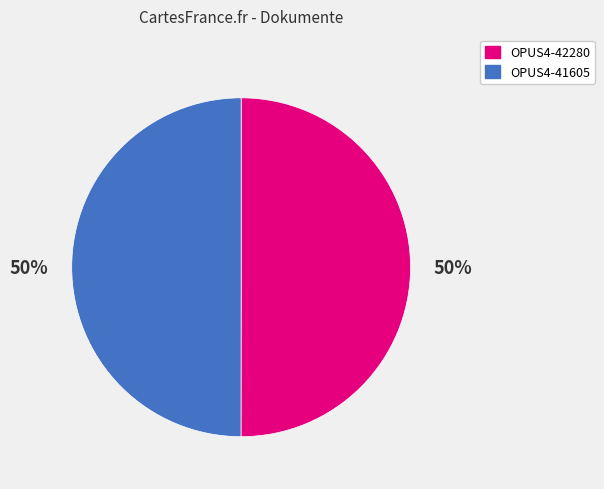

To the nearest percent, what is the average slice percentage?

50%